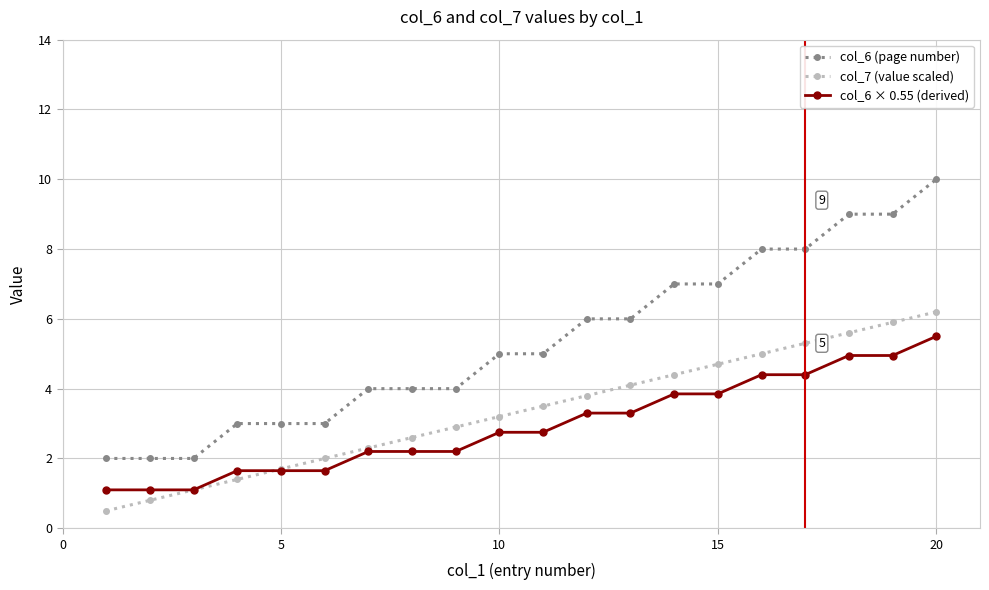

What is the highest value of the col_7 (value scaled) series?

6.2